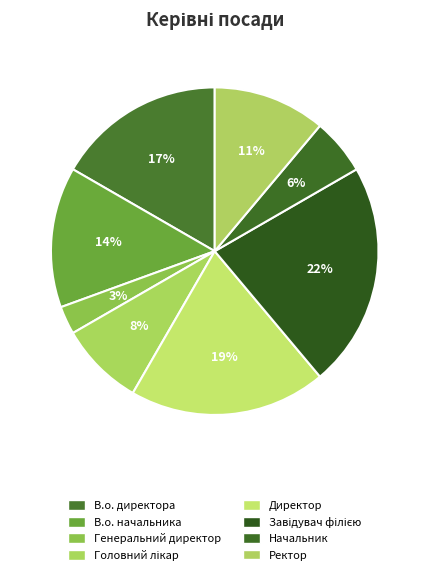

How many slices are in this pie chart?

8